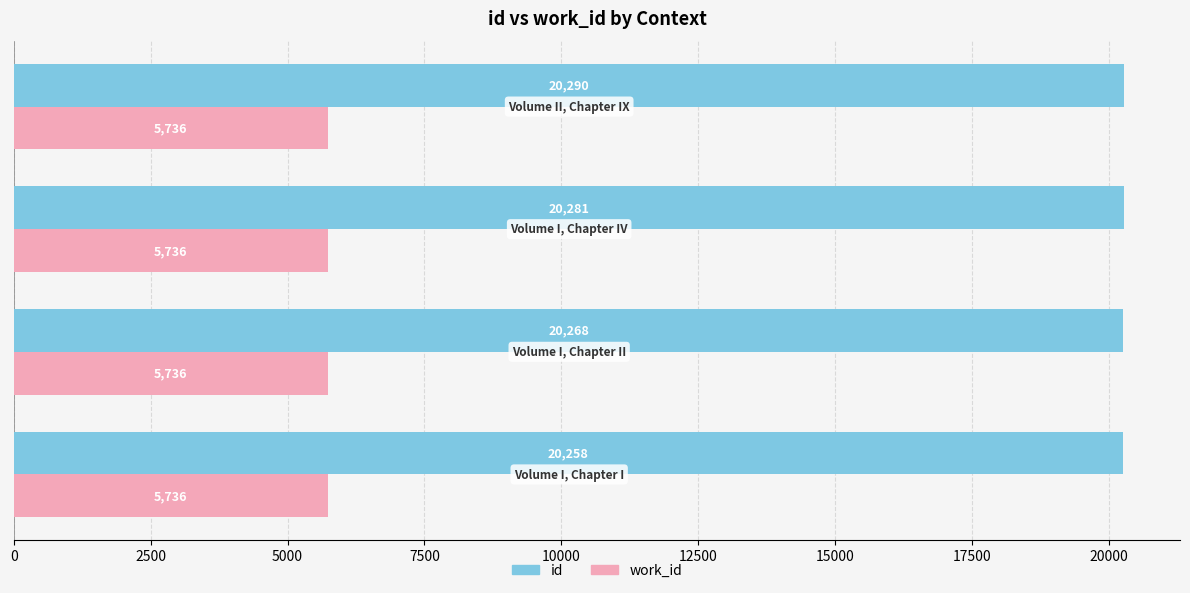

Rank the series by their average value, from highest to lowest.

id, work_id